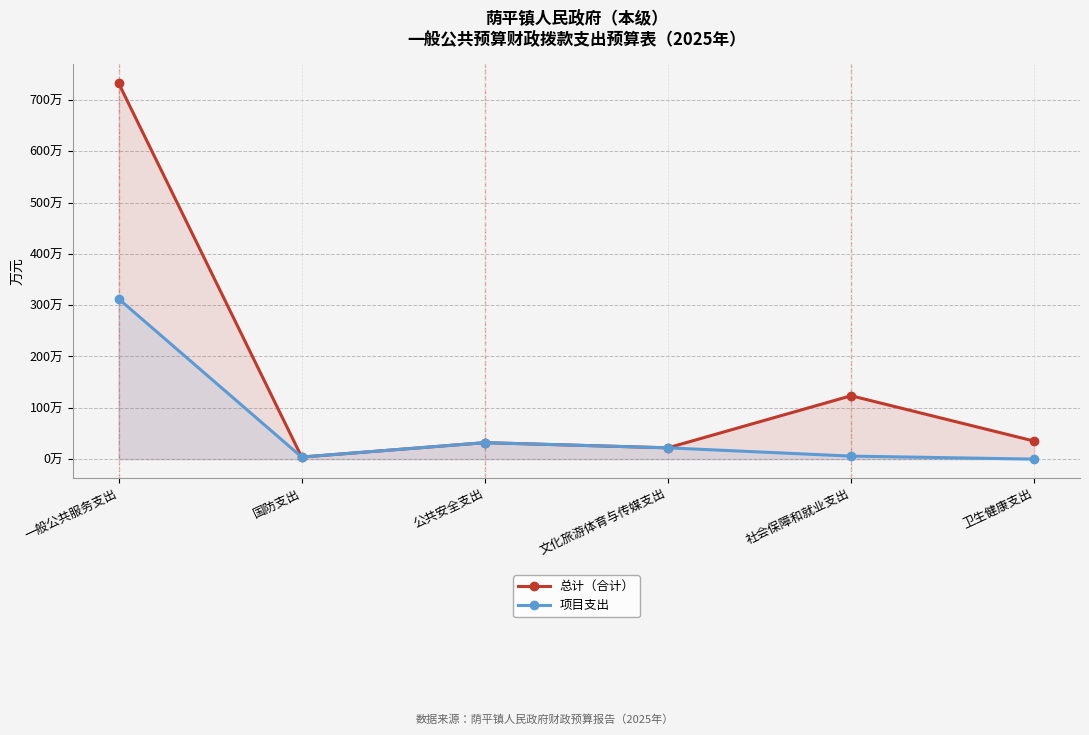

At which category does 项目支出 reach its first local valley?

国防支出